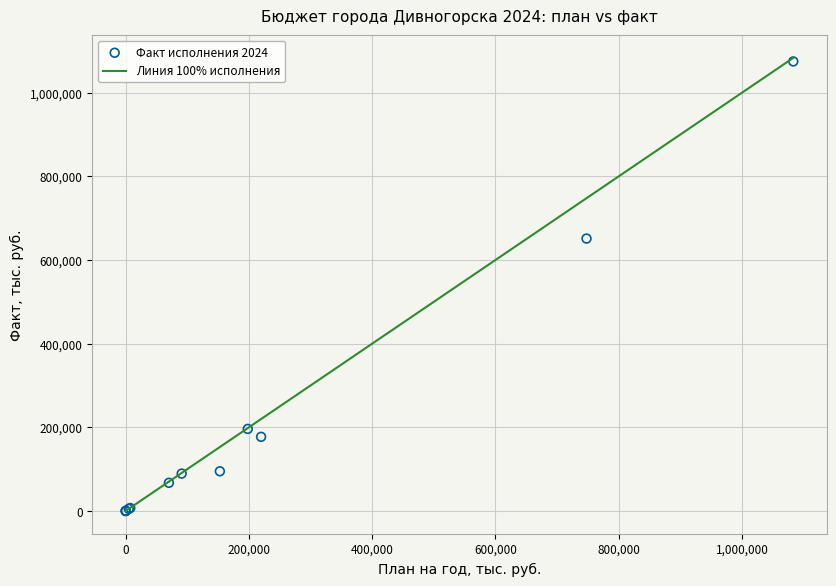

What Y value in the scatter plot is closest to 537333?

651237.8